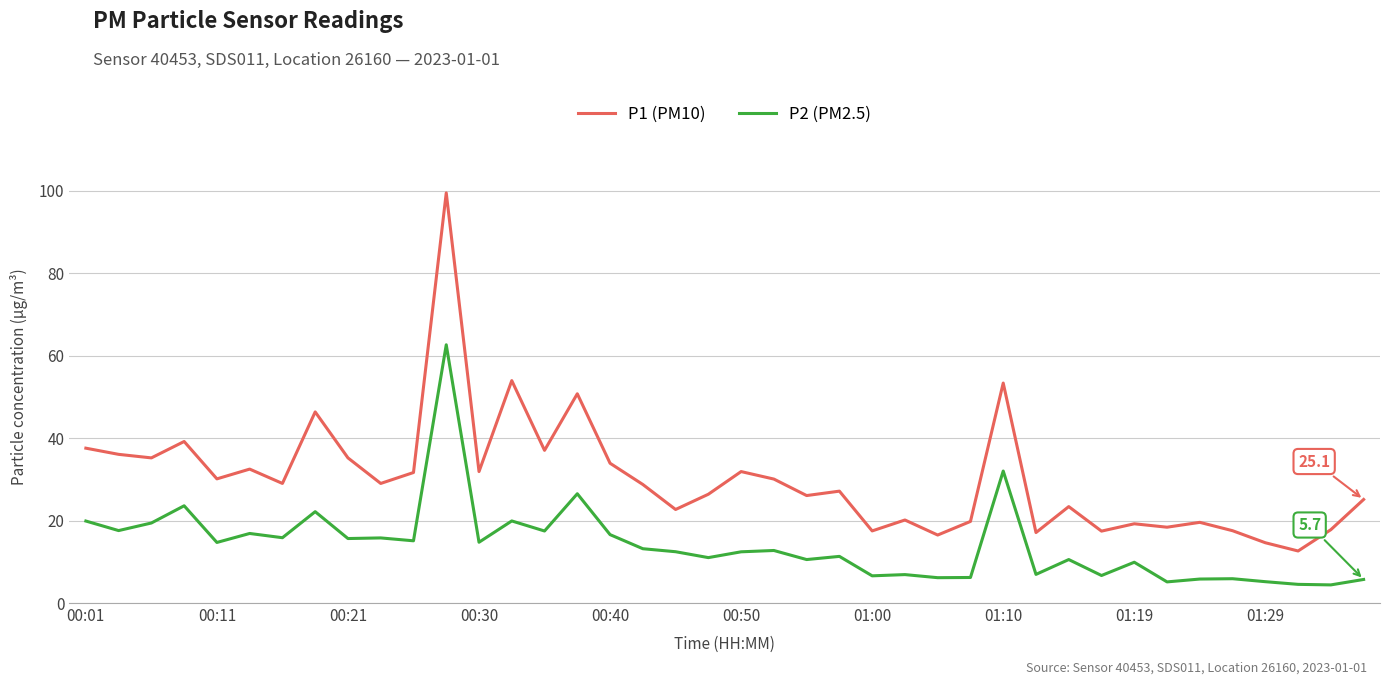

Rank the series by their average value, from lowest to highest.

P2 (PM2.5), P1 (PM10)